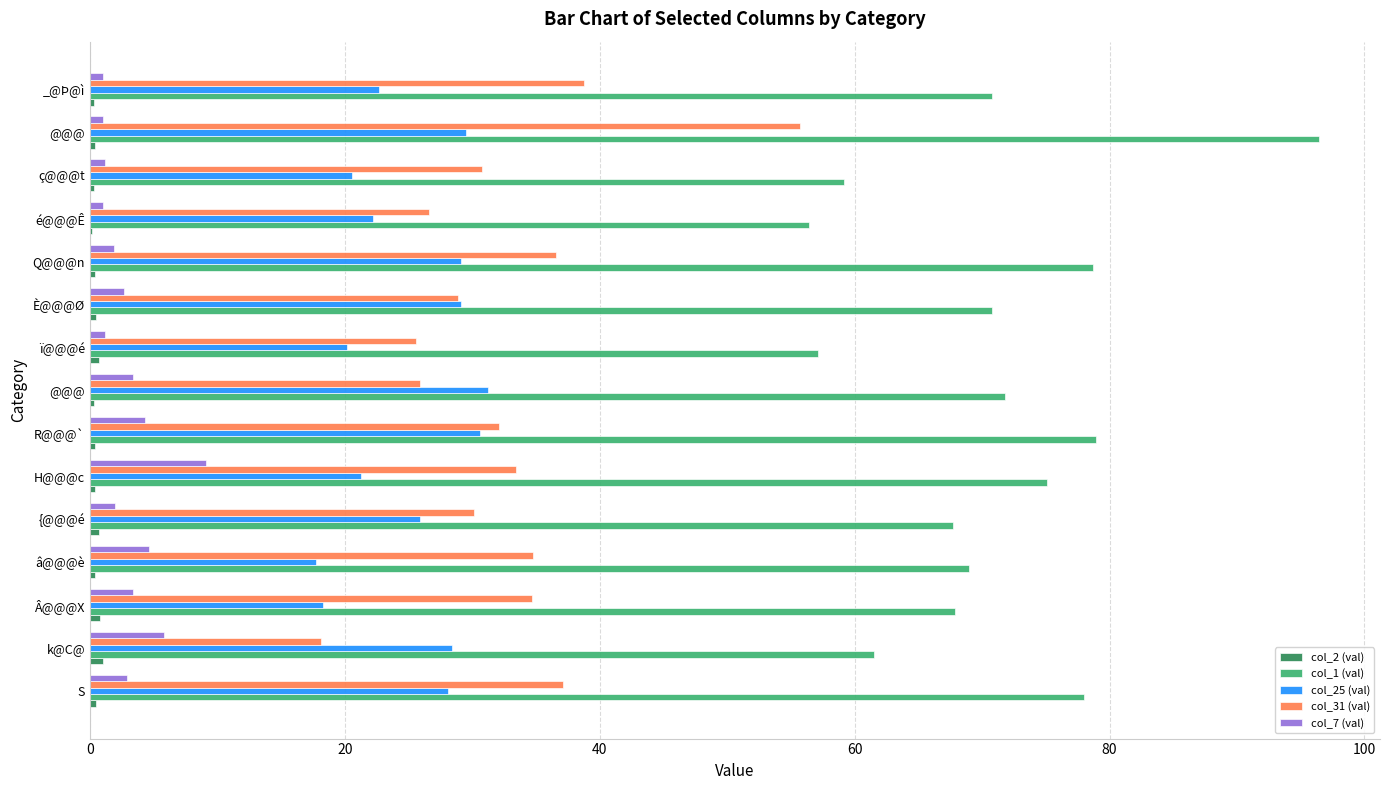

What is the difference between the maximum and minimum values in the col_2 (val) series?

0.8